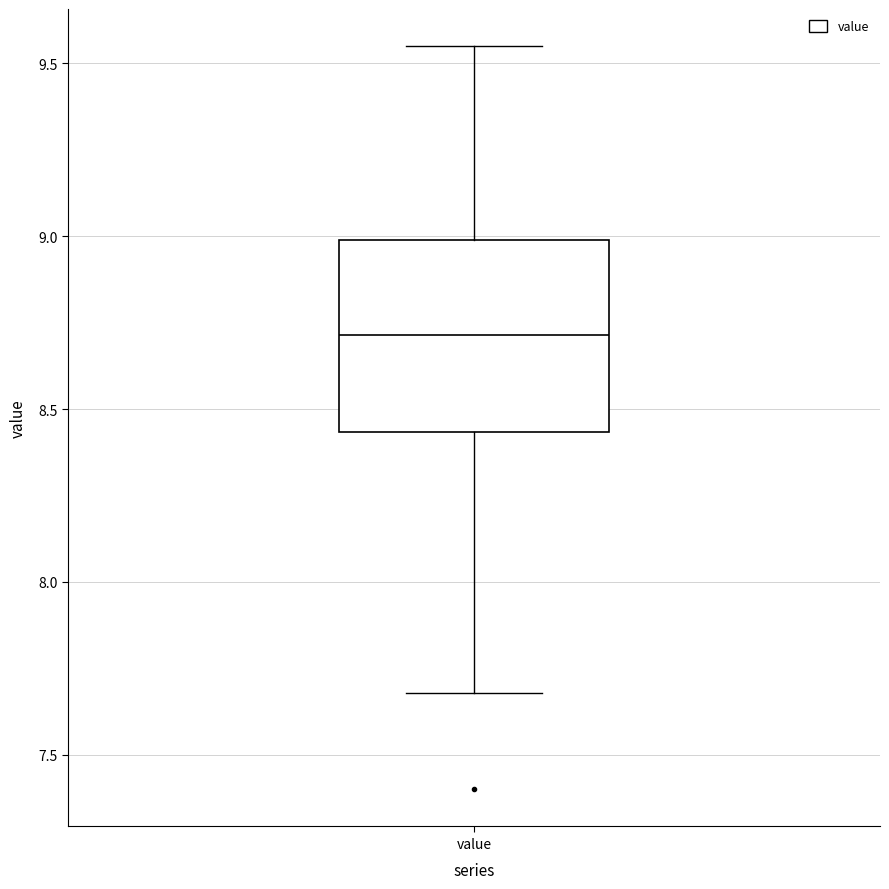

Transcribe this box plot: give where the median line is, the range the box spans, and where the two whiskers end, as read against the y-axis. The values are not printed on the chart, so give them approximately, as read against the axis.

median 8.70, box 8.45 to 9.00, whiskers 7.70 to 9.55